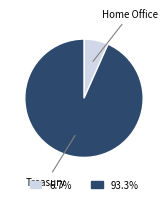

Is there any slice that represents more than half of the pie?

Yes